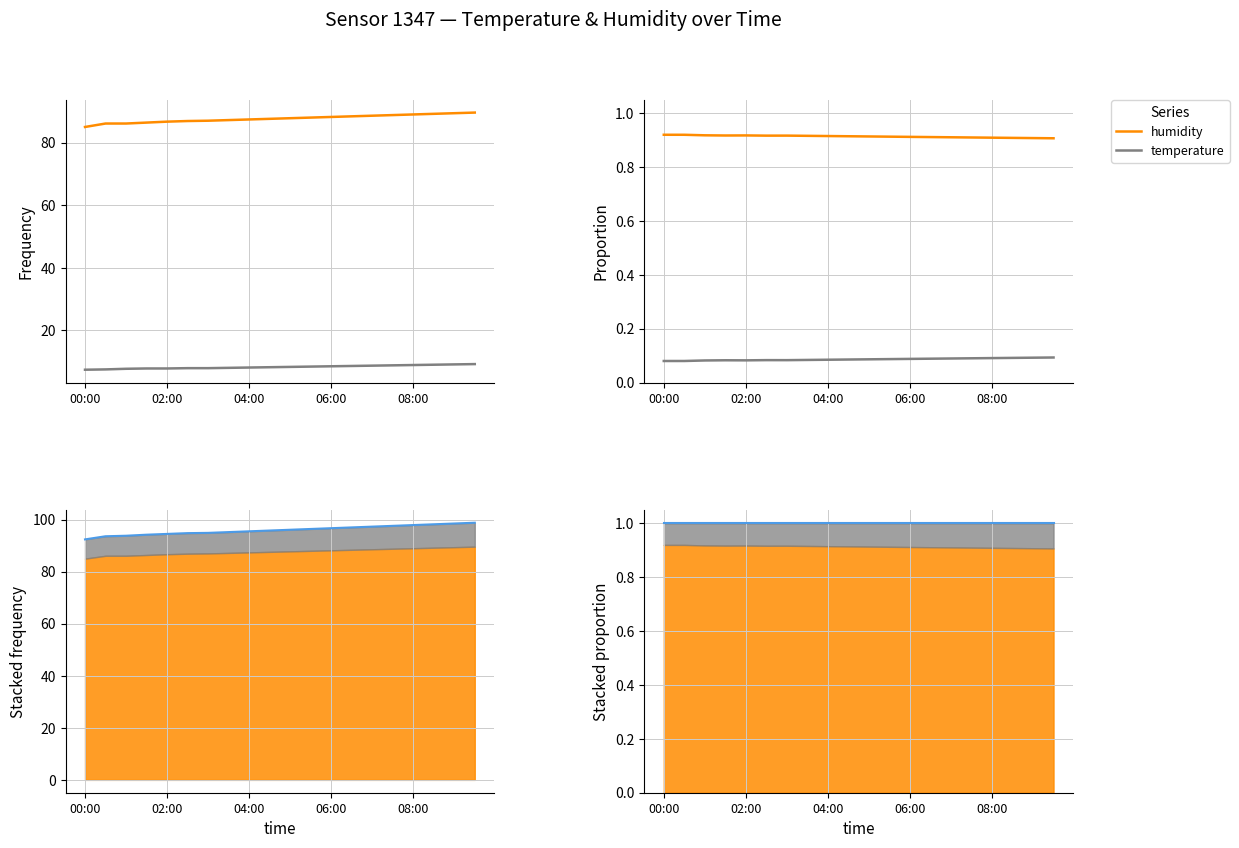

What position from the right is 00:00?

20